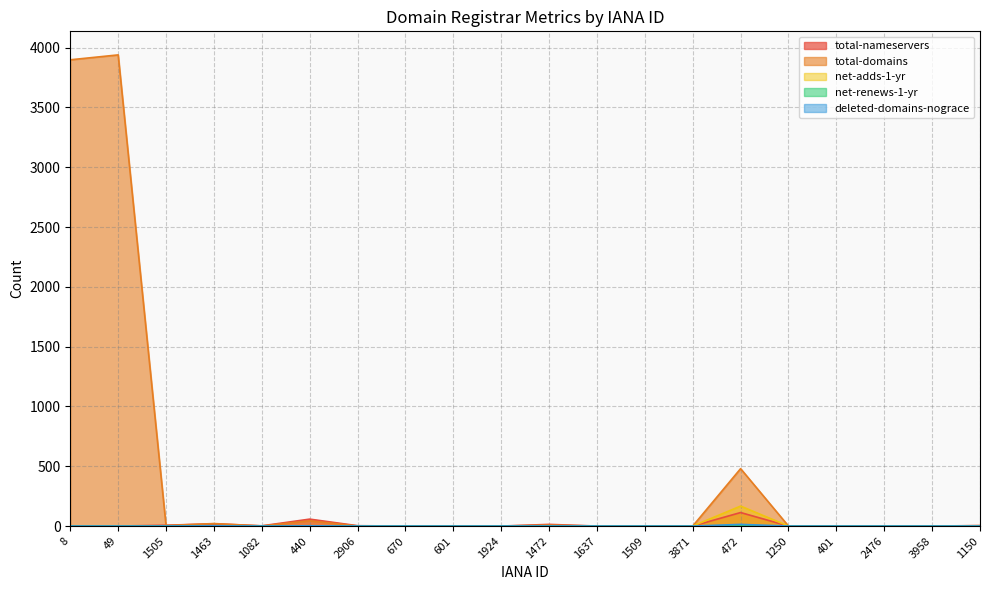

What is the difference between the second highest and second lowest values in the net-adds-1-yr series?

1